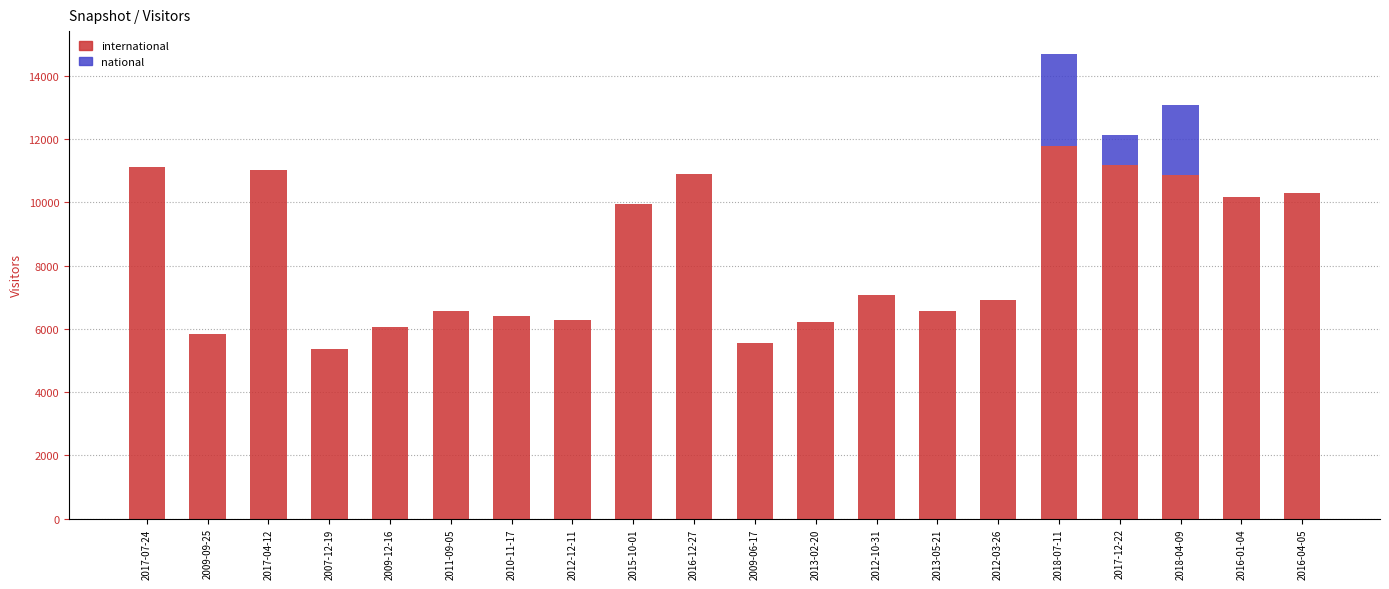

Does the chart contain stacked bars?

Yes